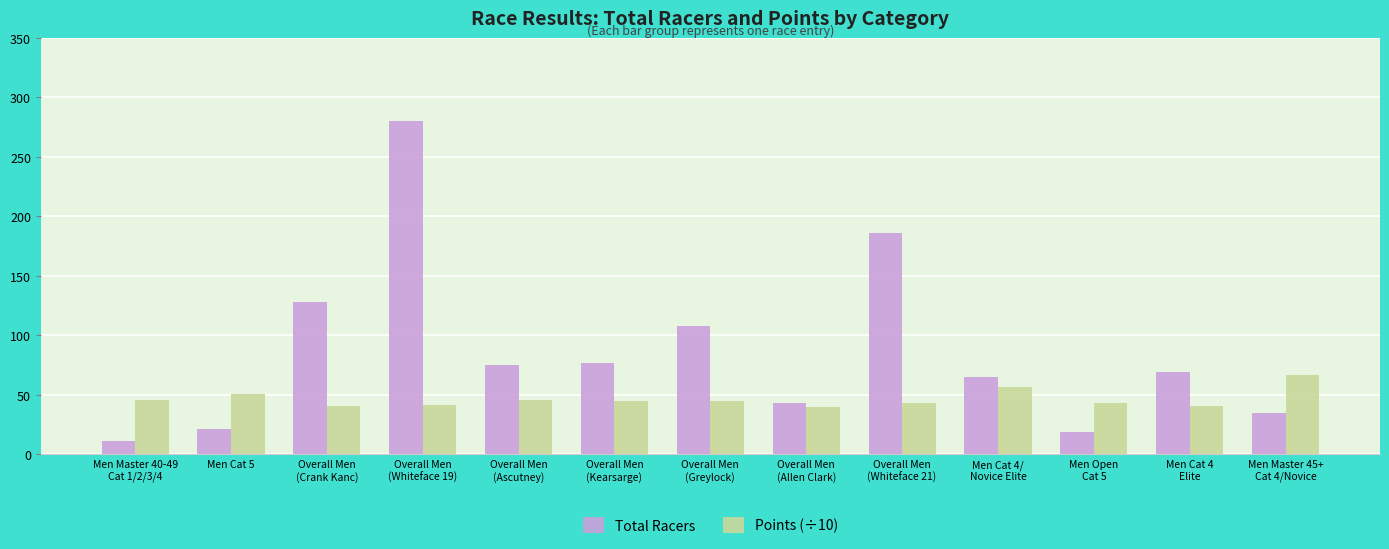

At which category does the chart reach its peak across all series?

Overall Men
(Whiteface 19)